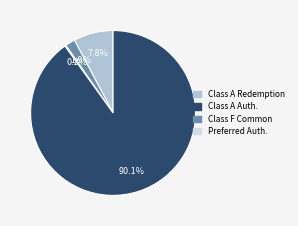

Which has a higher value, Class A Auth. or Class A Redemption?

Class A Redemption